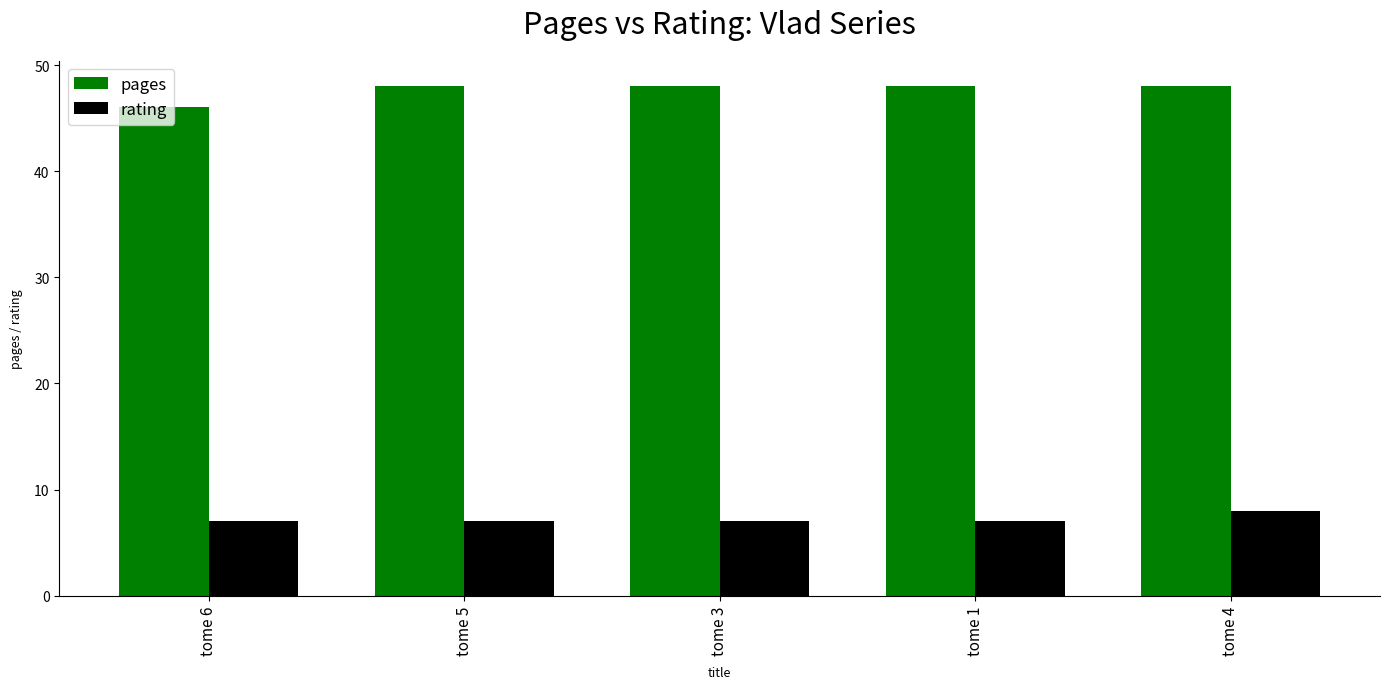

What is the label of the 2nd bar from the right?

tome 1